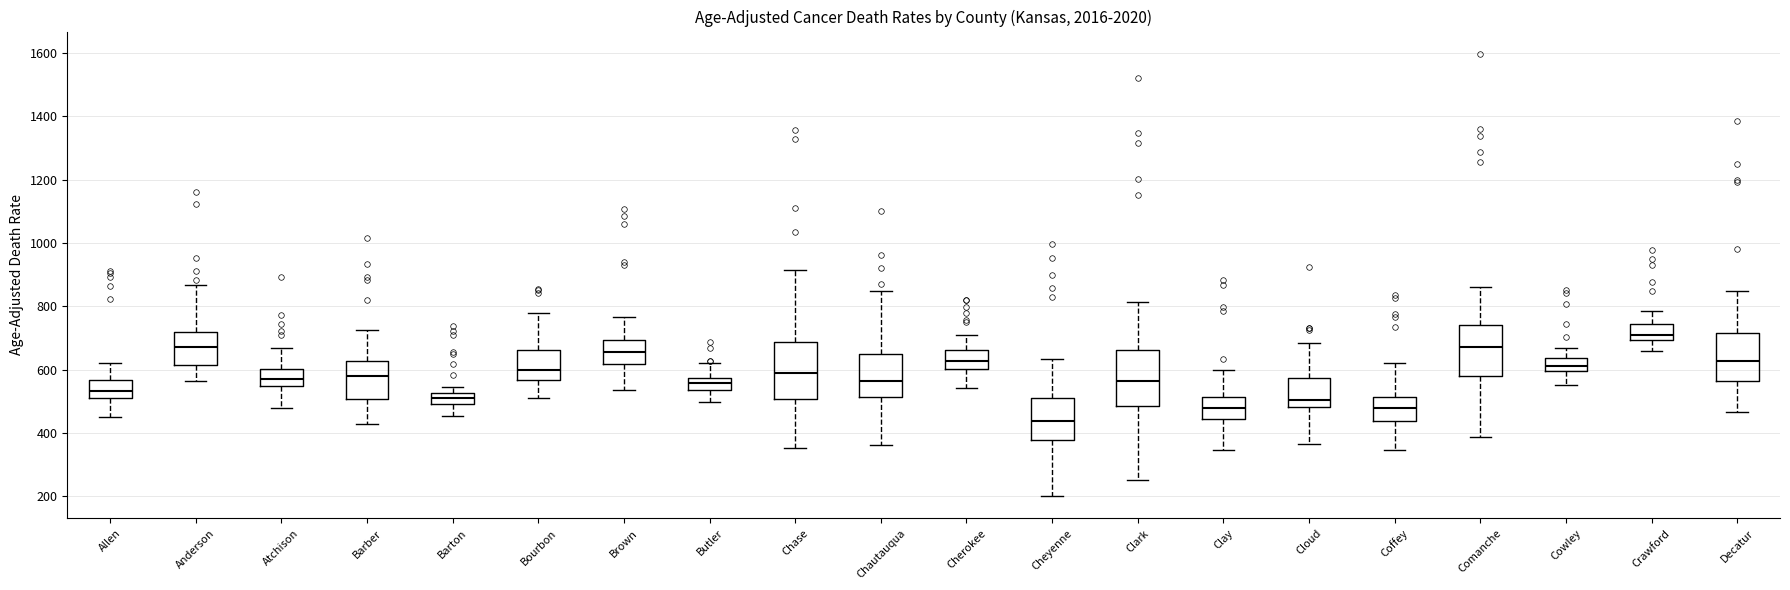

Where does the median line of the box for Decatur sit on the y-axis? The values are not printed on the chart, so give them approximately, as read against the axis.

620